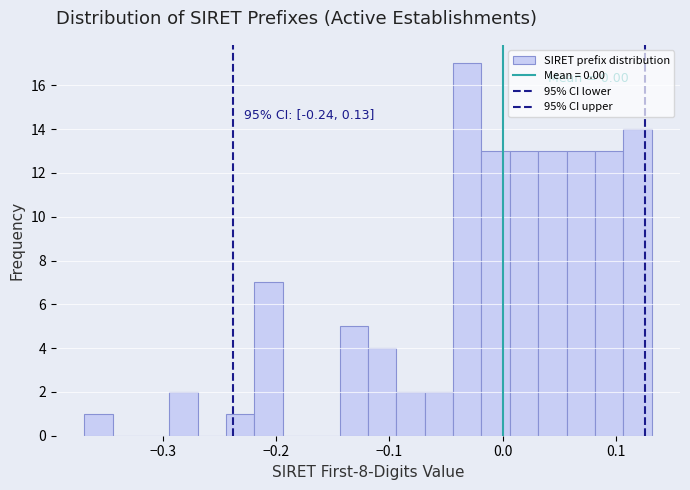

Read against the x-axis, roughly where is the centre of the tallest bar?

-0.03